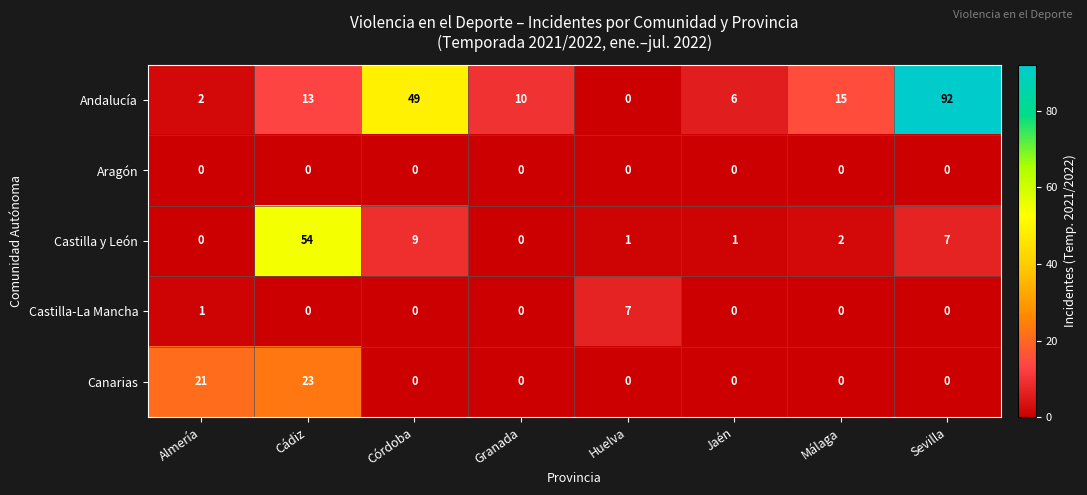

Which label corresponds to the largest value in the chart?

Sevilla